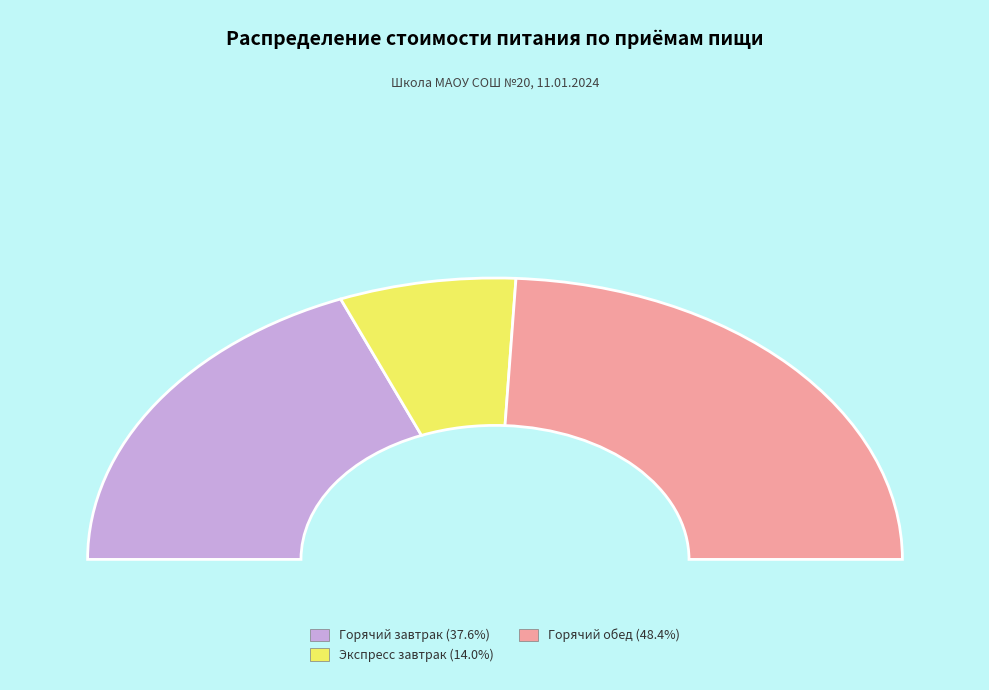

Is there a majority slice in this chart?

No